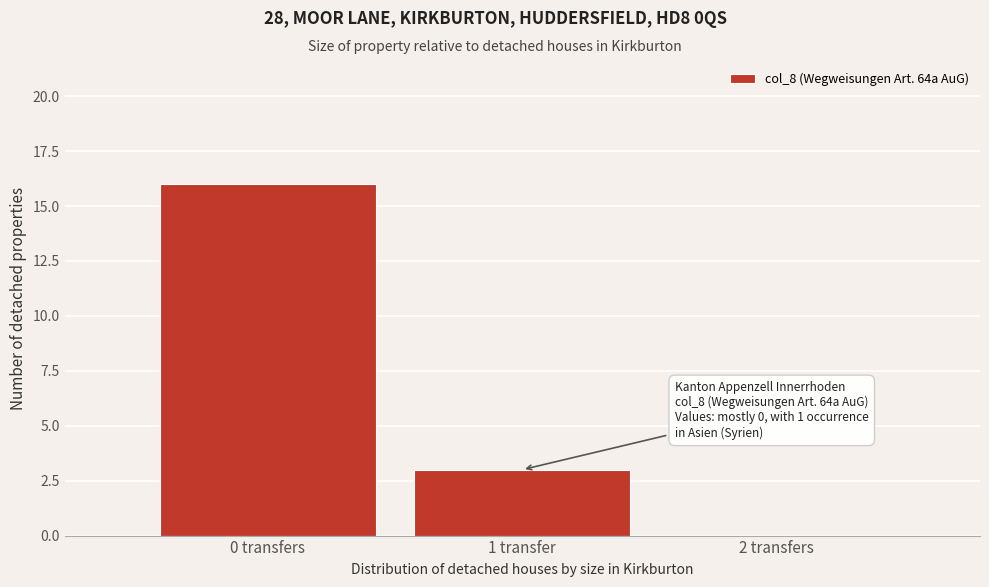

Reading right to left, extract all data points from this chart.

2 transfers=0	1 transfer=3	0 transfers=16